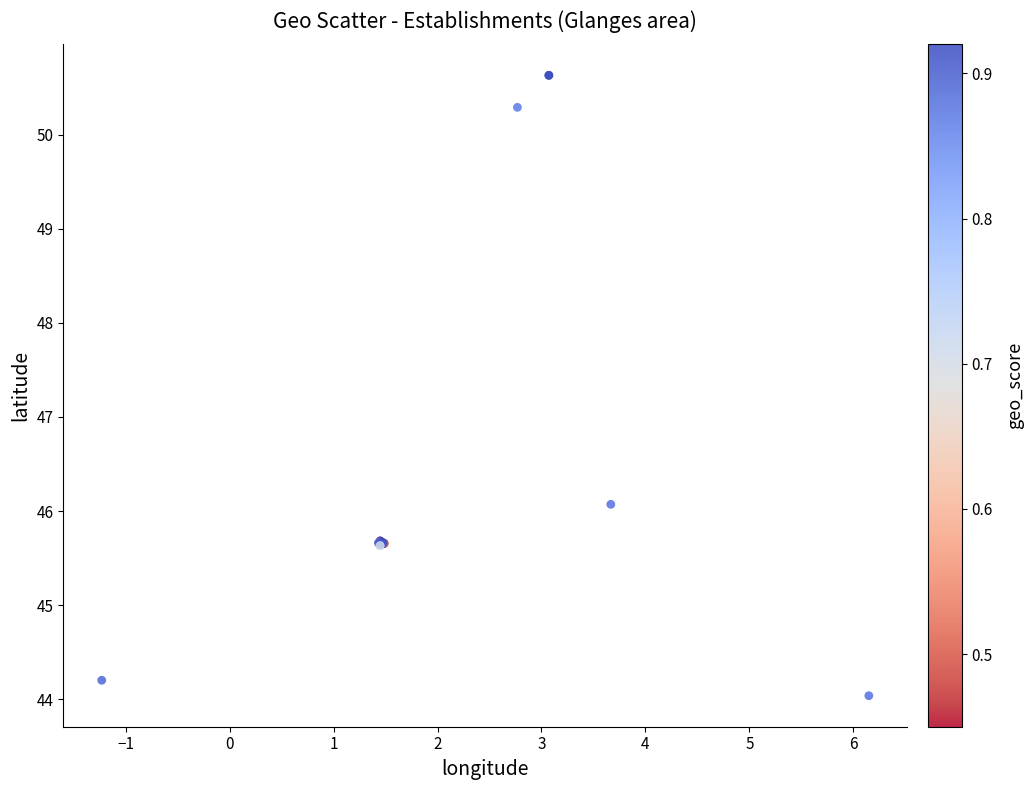

What Y value in the scatter plot is closest to 47?

46.1